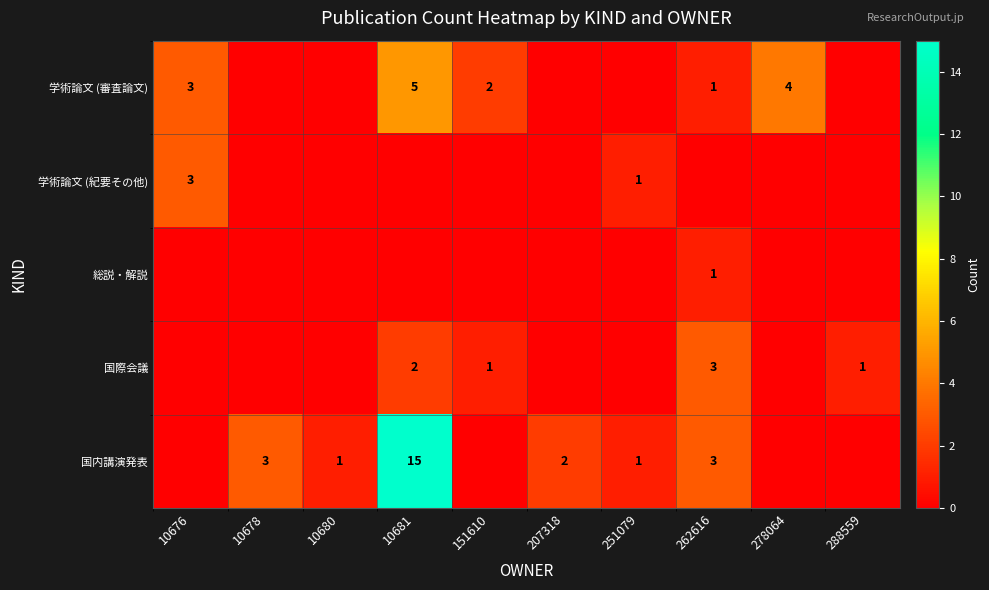

What is the total value across all series at 10680?

1